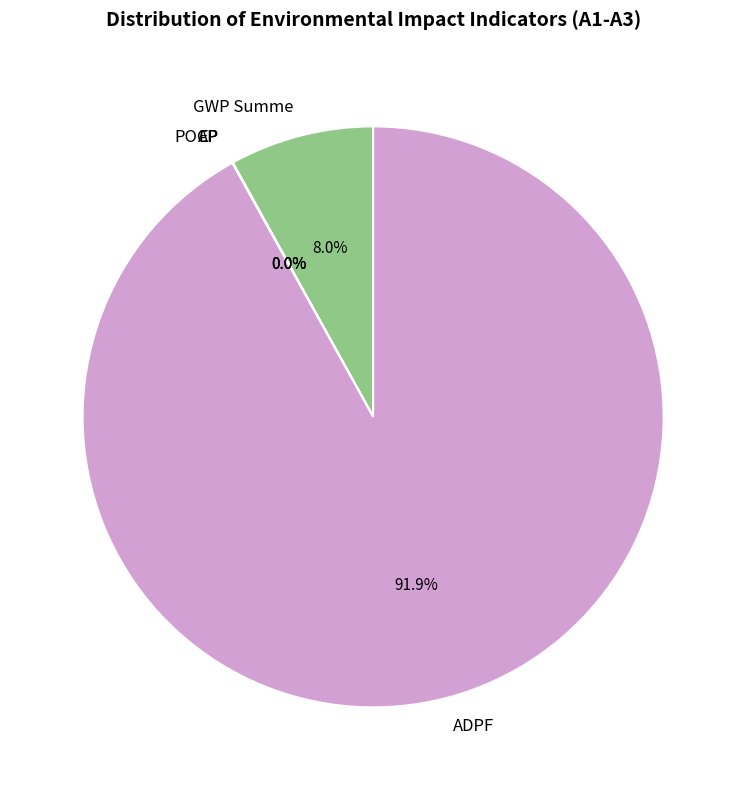

Is ADPF the majority of the pie?

Yes